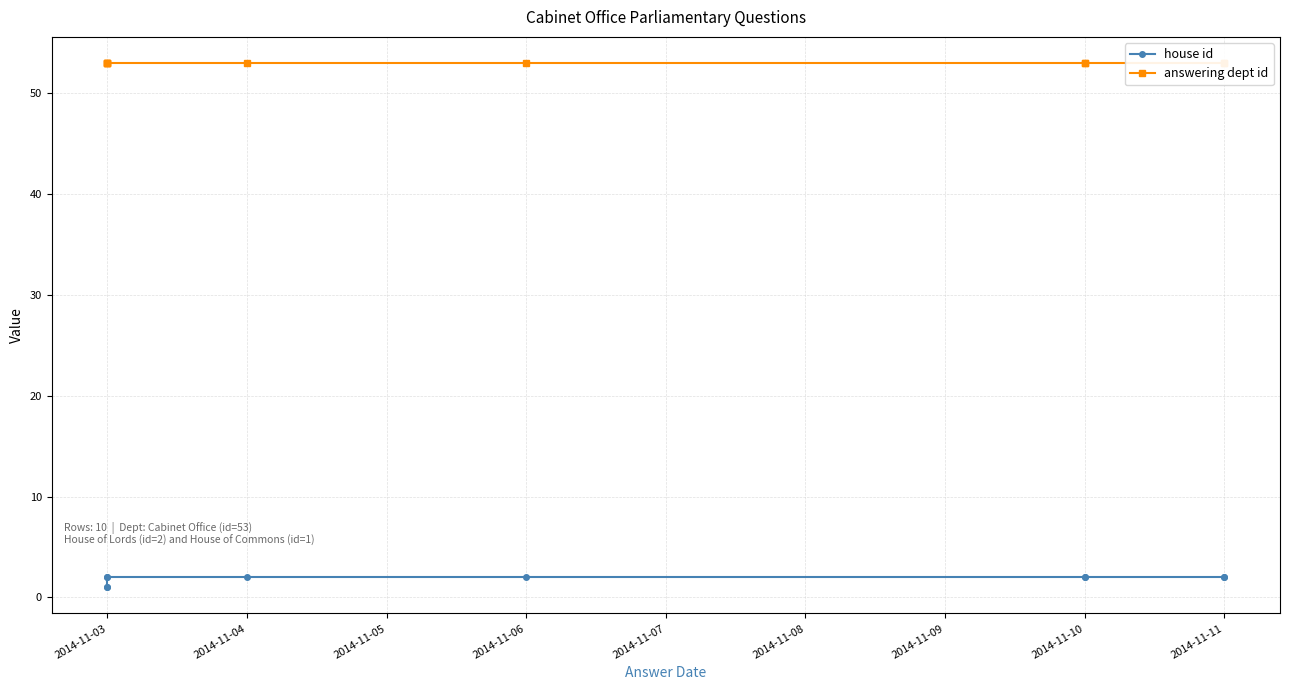

What is the average value of the house id series?

2